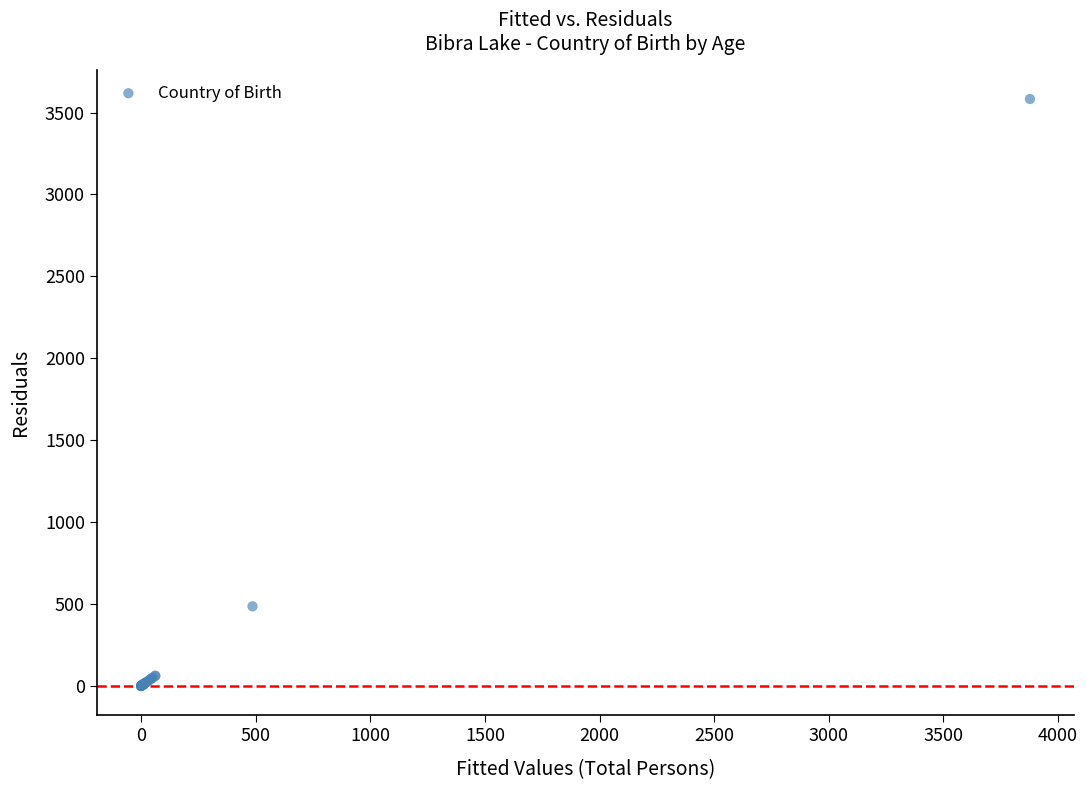

What Y value in the scatter plot is closest to 1791?

486